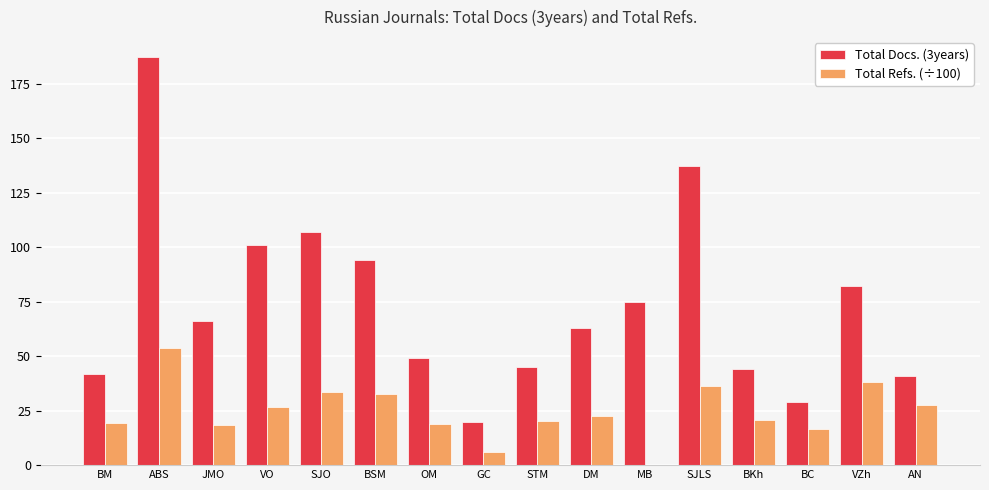

Which series has the largest total across all categories?

Total Docs. (3years)